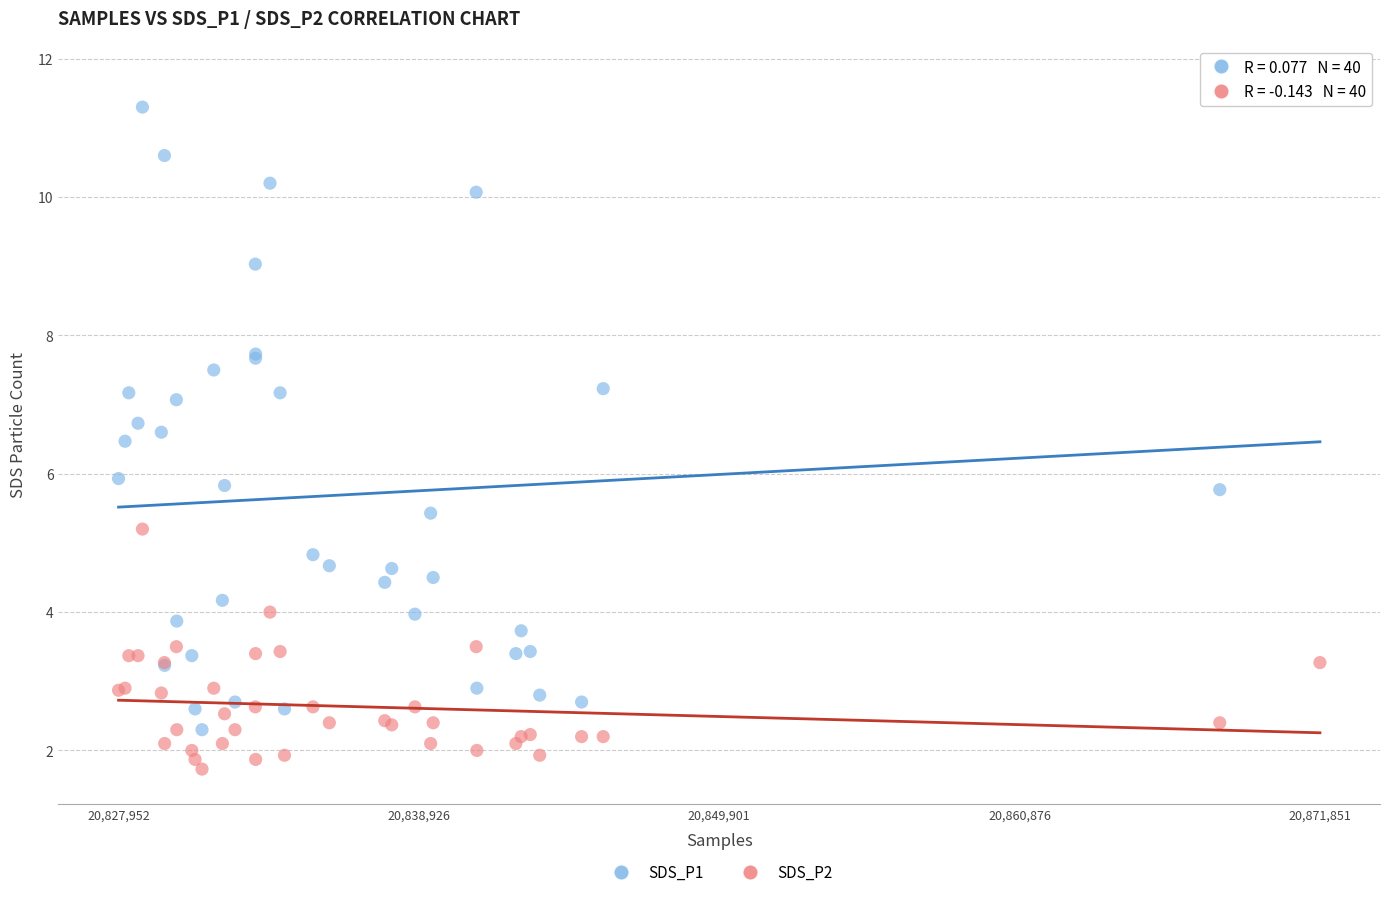

Which series reaches the minimum Y coordinate?

SDS_P2